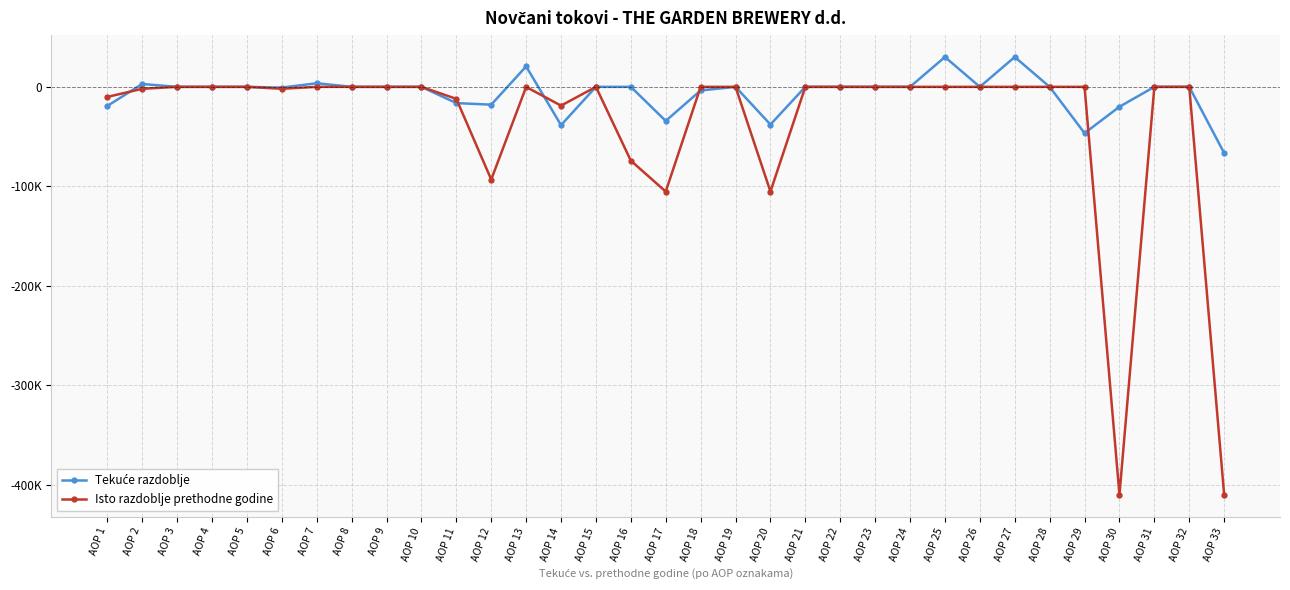

Does the chart have visible grid lines?

Yes